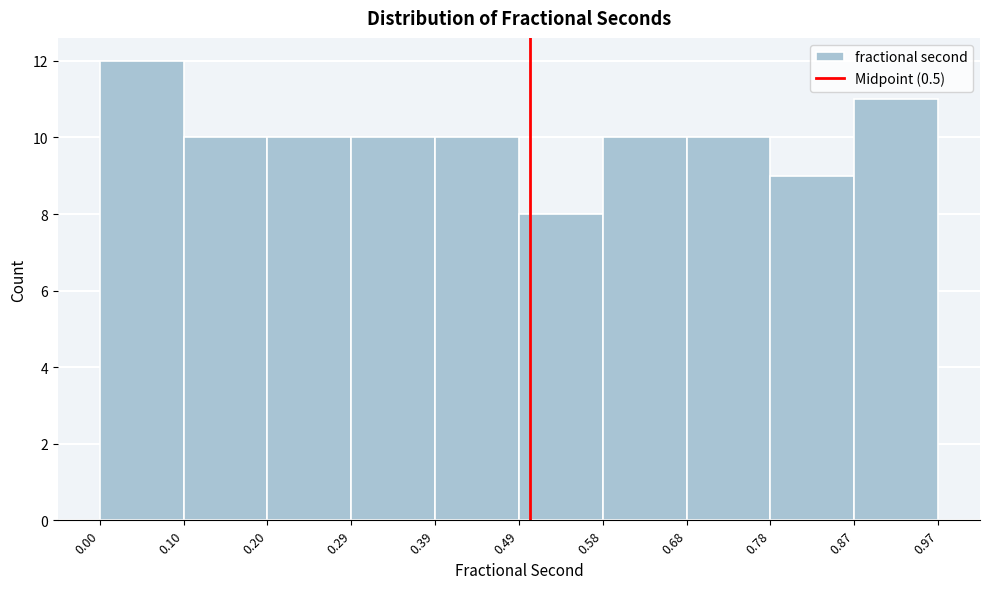

Reading left to right, transcribe this chart: for each bar, give the range it covers on the x-axis and its height. The values are not printed on the chart, so give them approximately, as read against the axis.

0.00 to 0.10: 12
0.10 to 0.20: 10
0.20 to 0.29: 10
0.29 to 0.39: 10
0.39 to 0.49: 10
0.49 to 0.58: 8
0.58 to 0.68: 10
0.68 to 0.78: 10
0.78 to 0.87: 9
0.87 to 0.97: 11